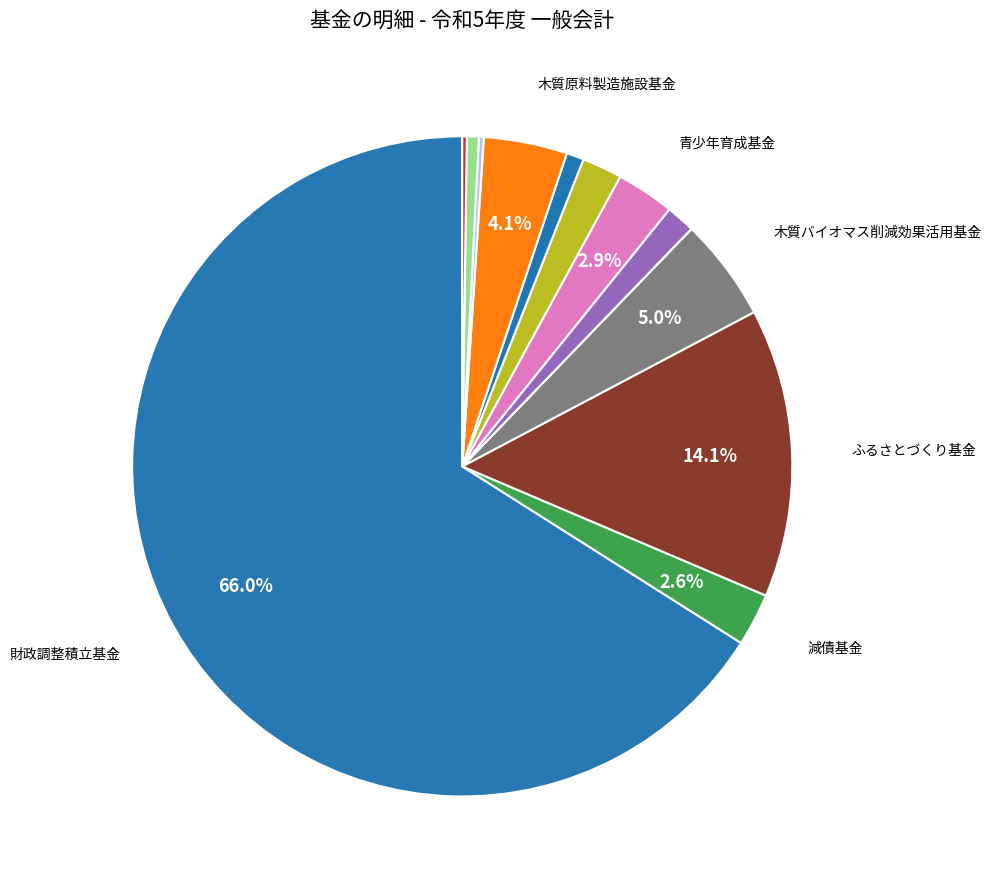

How many slices are in this pie chart?

13